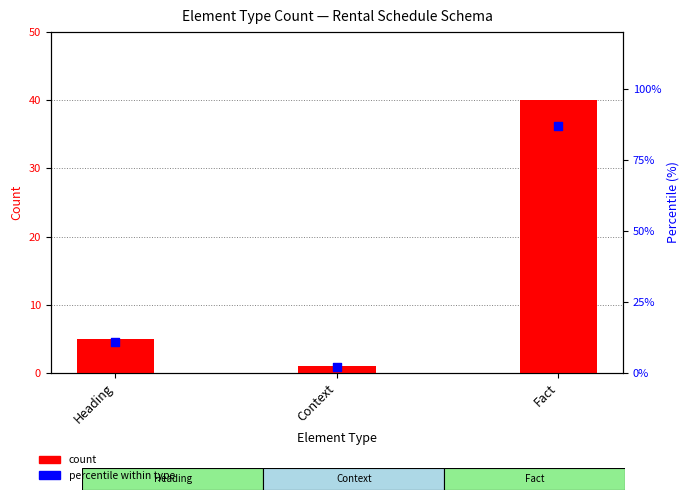

At how many categories does at least one series exceed 82?

1